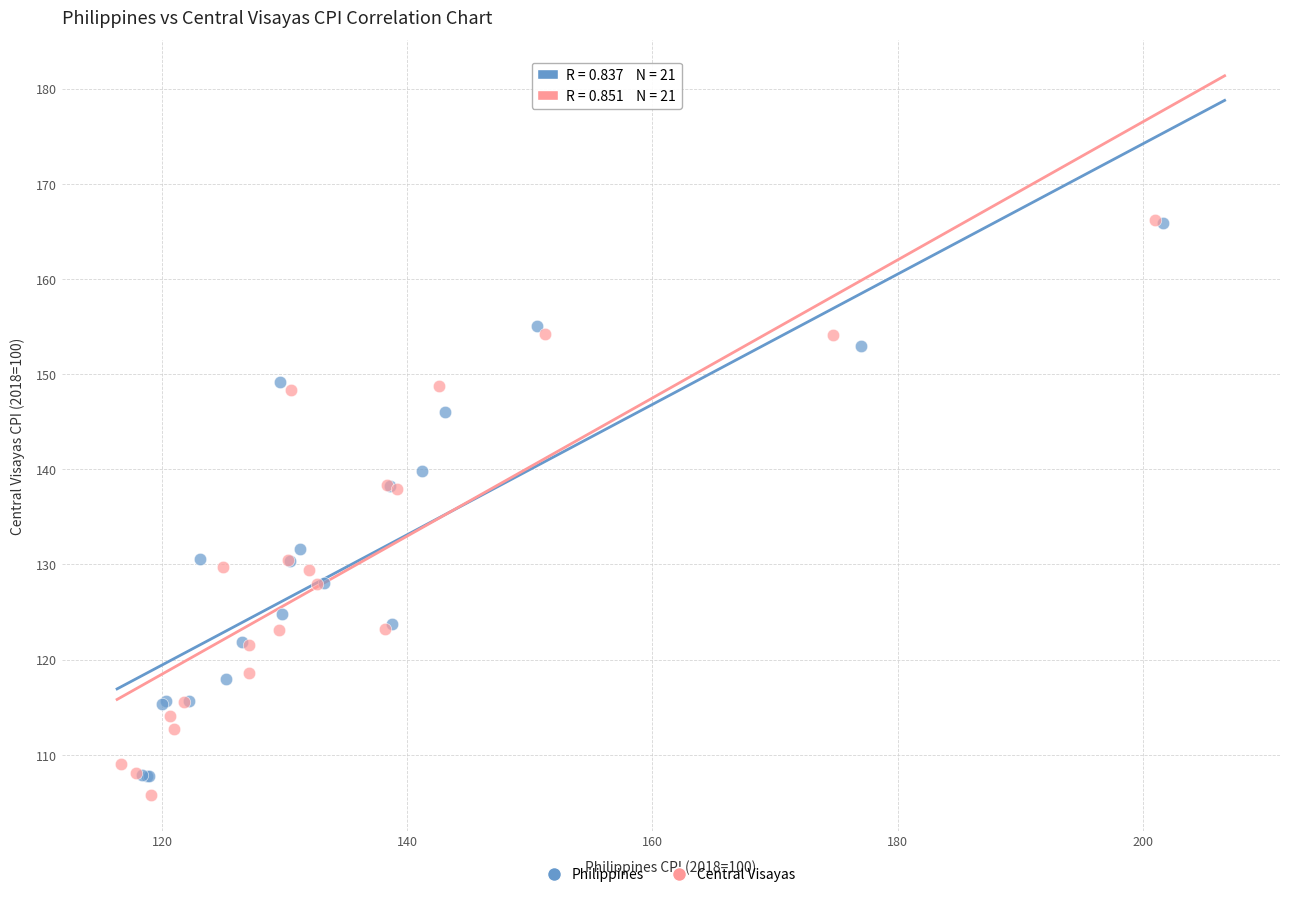

Which series has the largest Y range (max minus min)?

Central Visayas